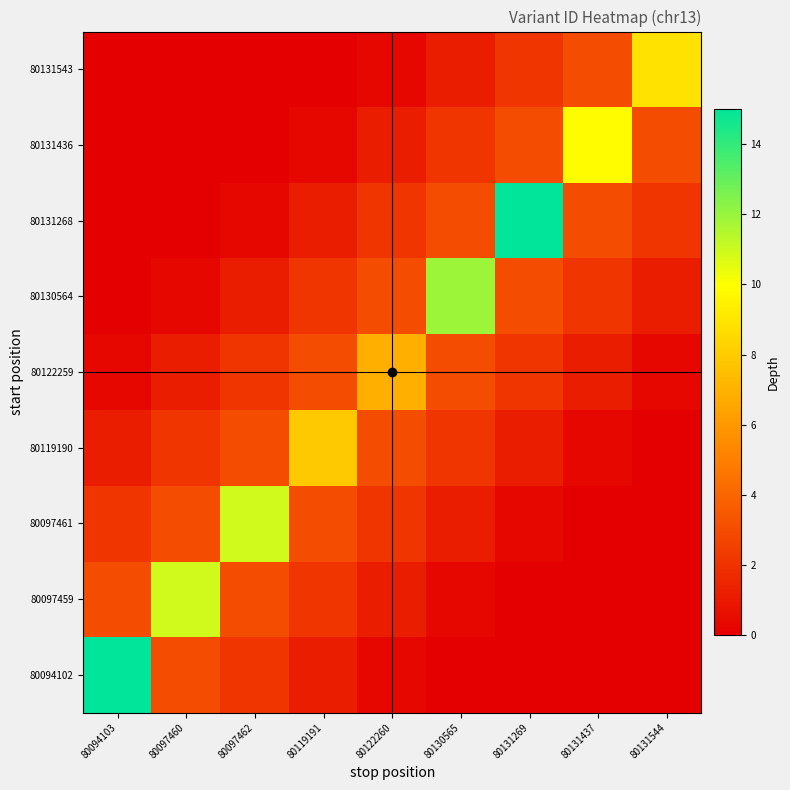

Between 80094103 and 80119191, which series saw the biggest shift?

80094102